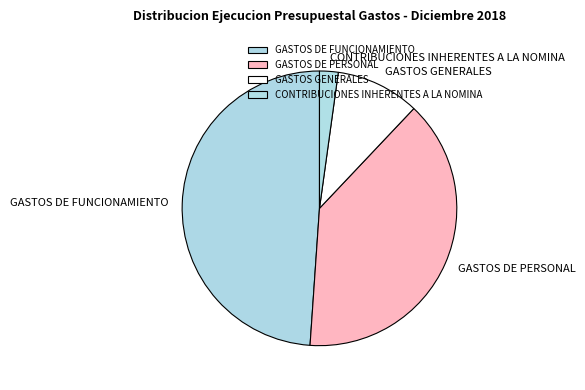

How many slices are in this pie chart?

4